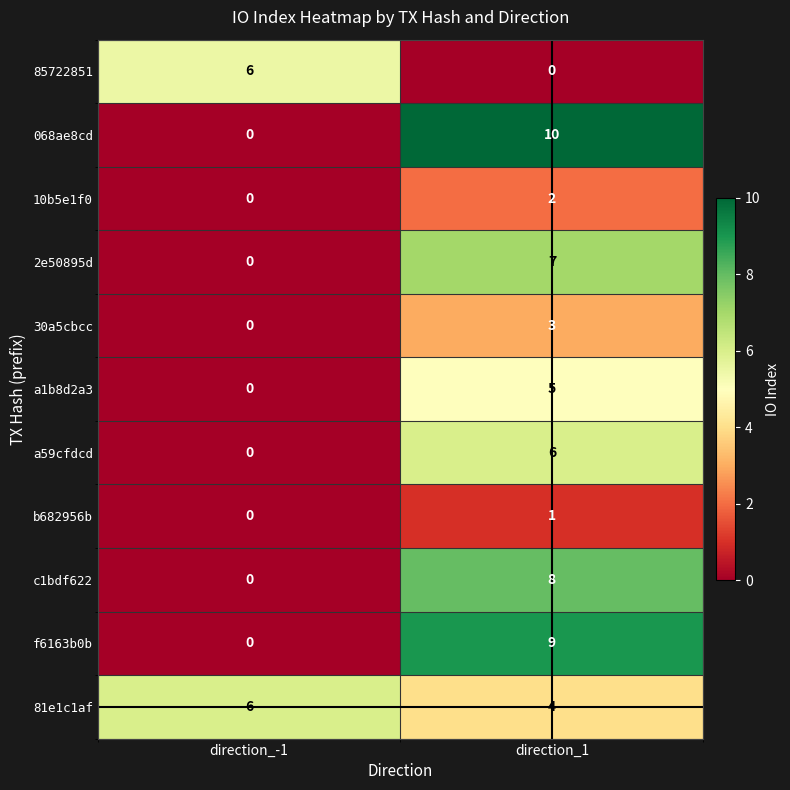

List the labels in order of c1bdf622 value, largest first.

direction_1, direction_-1